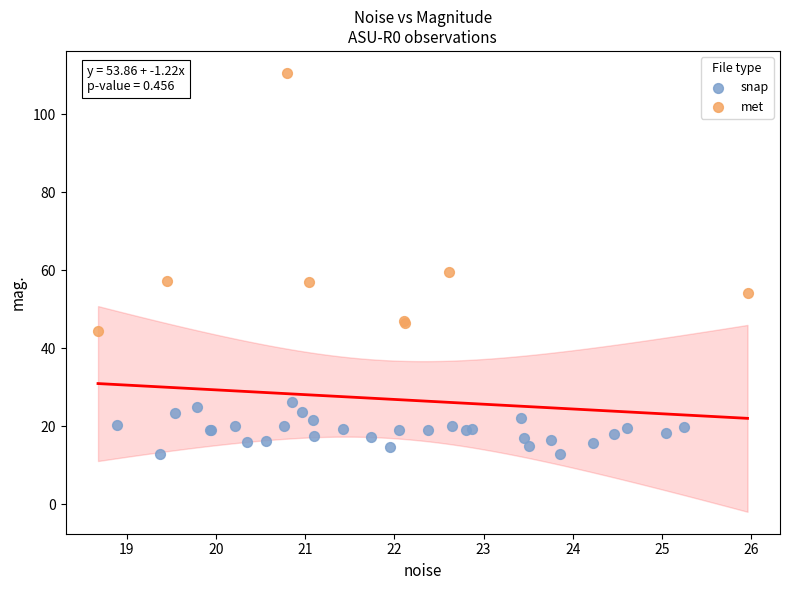

What are all the series names shown in the legend?

snap, met